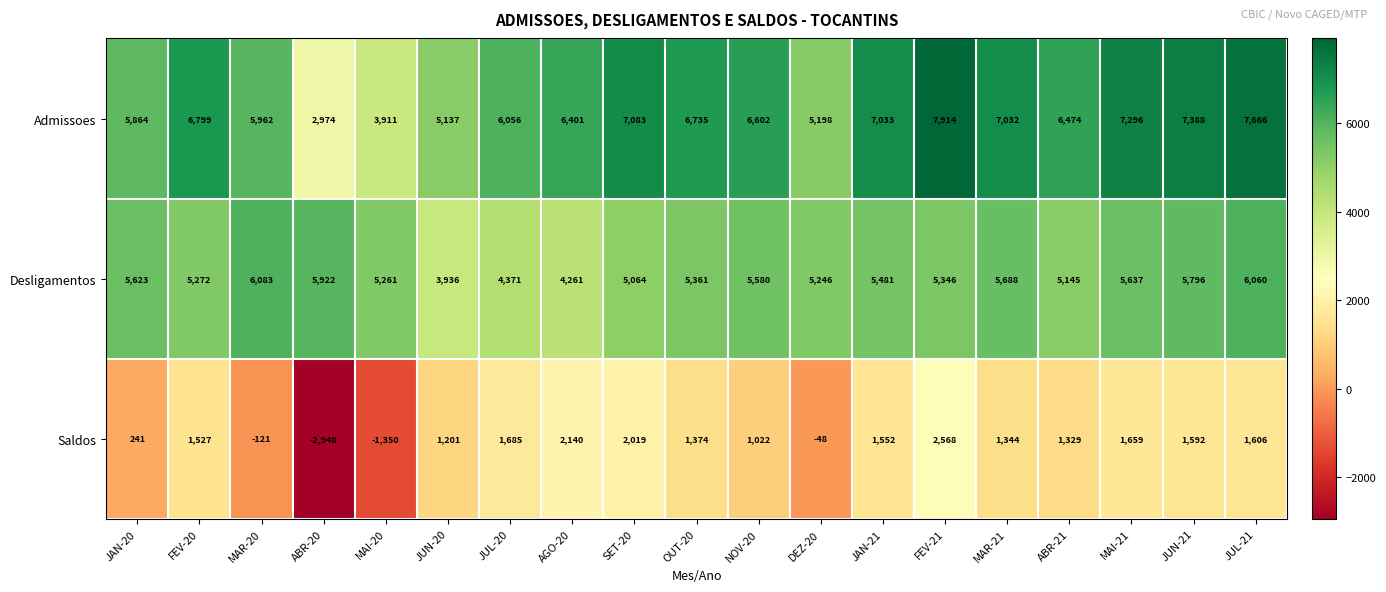

At which category does the chart reach its minimum across all series?

ABR-20